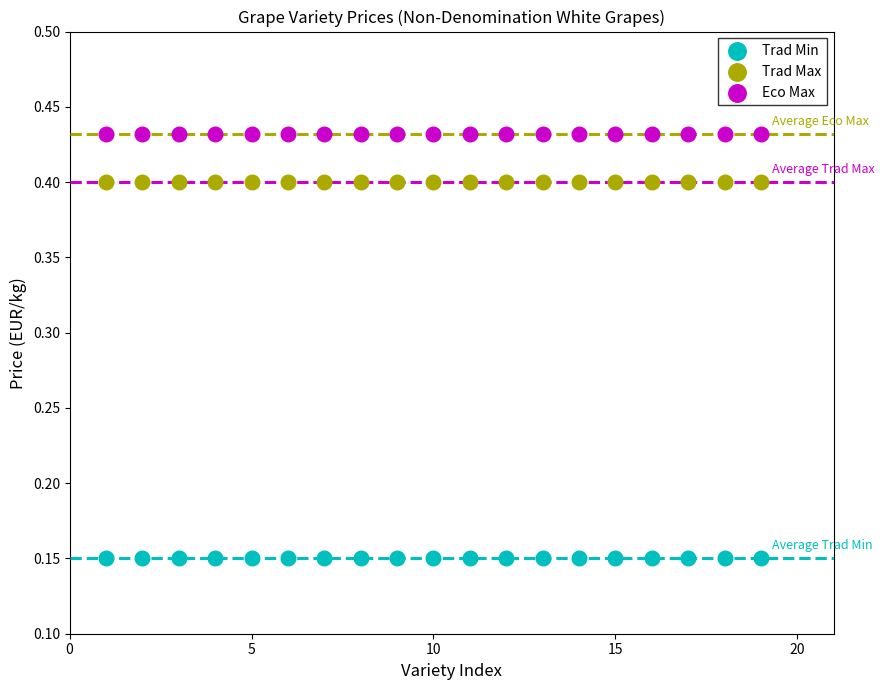

Which series reaches the maximum Y coordinate?

Eco Max